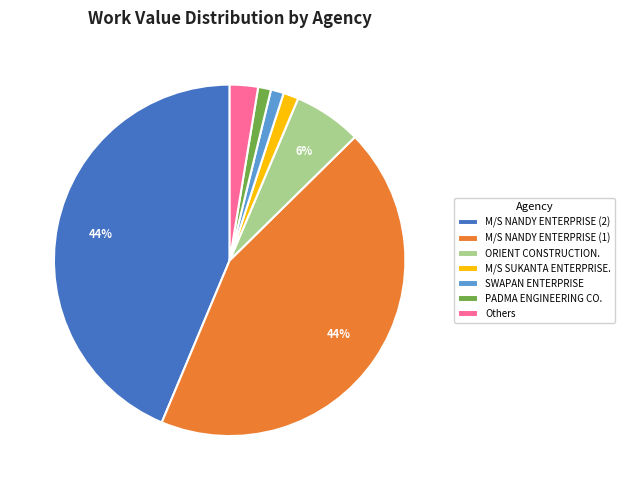

Do Others and SWAPAN ENTERPRISE together represent more than half of the pie?

No